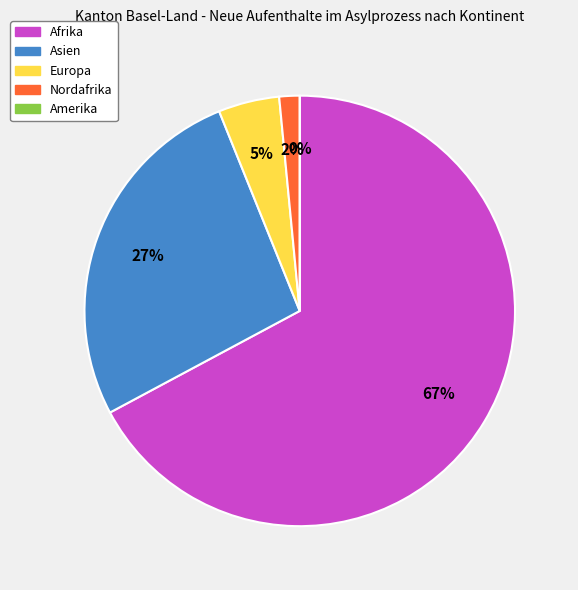

Which slice is the largest?

Afrika